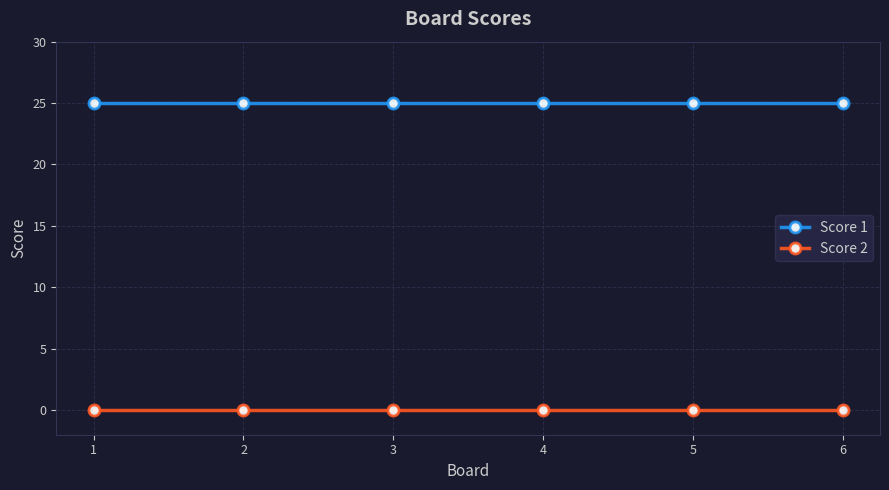

At how many categories does at least one series exceed 18?

6